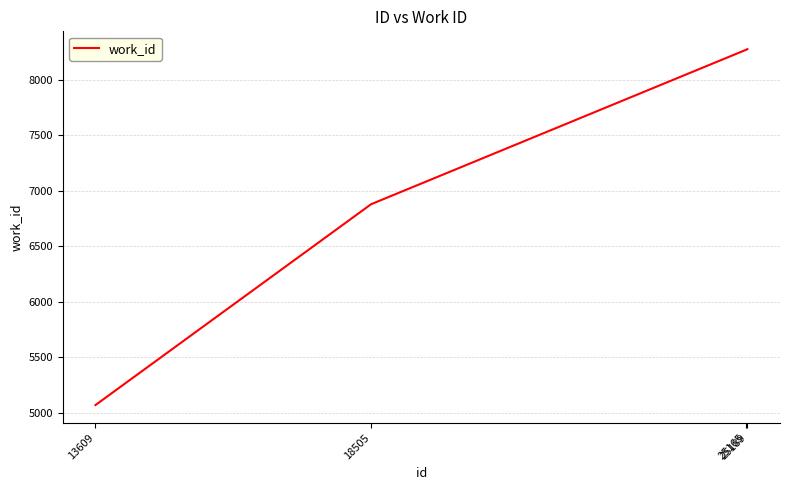

True or false: the data shows 2253 at 18505.

False